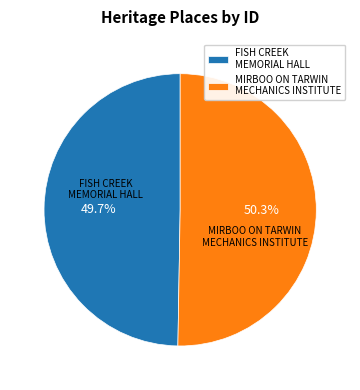

To the nearest percent, what is the difference between the largest and smallest slice percentages?

1%